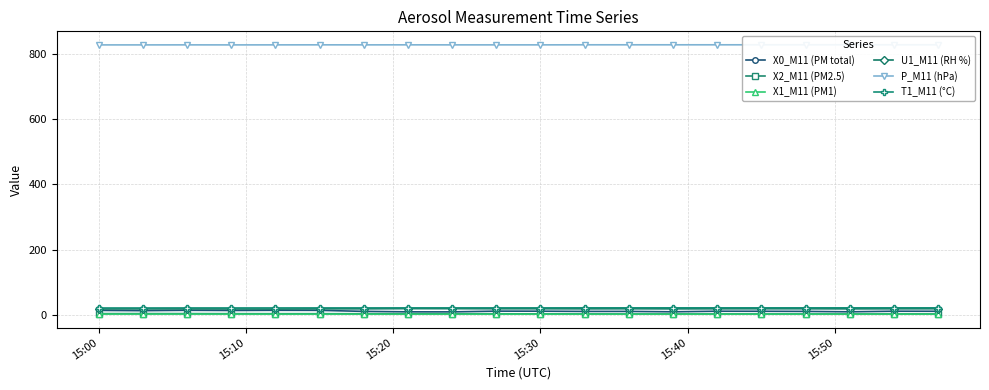

What are all the series names shown in the legend?

X0_M11 (PM total), X2_M11 (PM2.5), X1_M11 (PM1), U1_M11 (RH %), P_M11 (hPa), T1_M11 (°C)